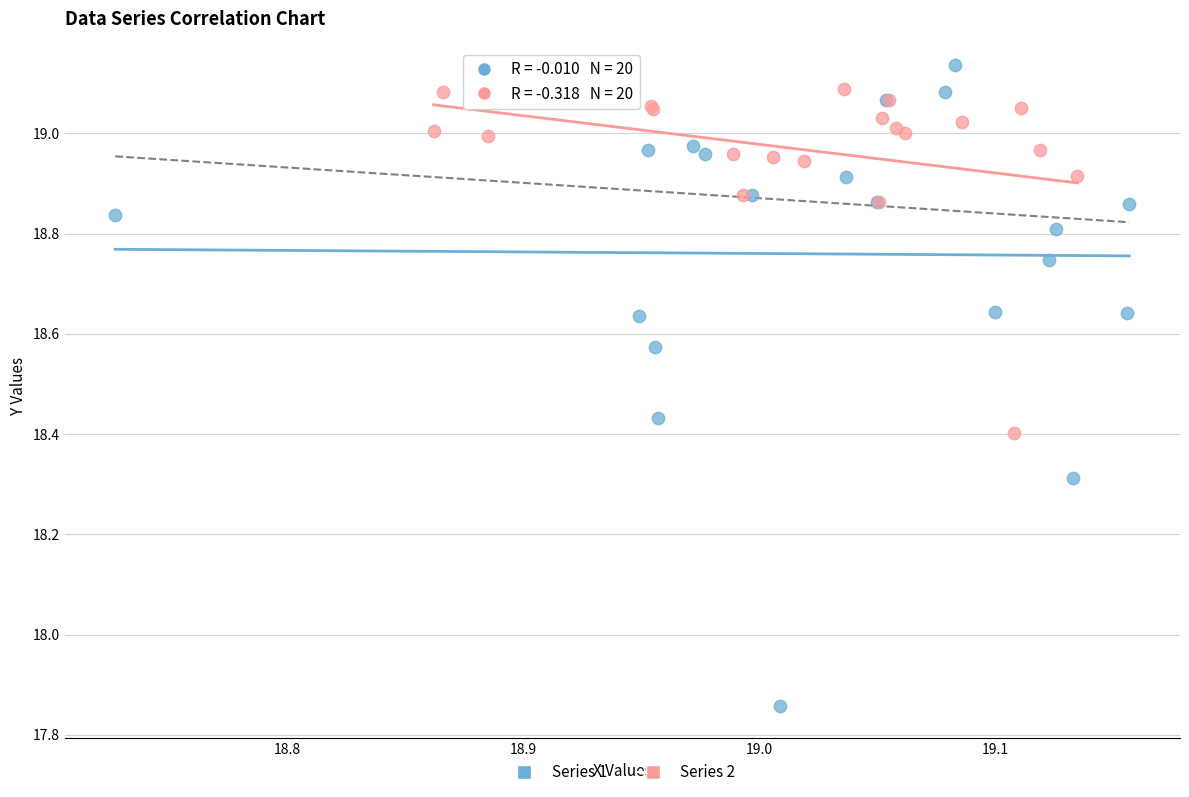

Which series contains the lowest Y value?

Series 1